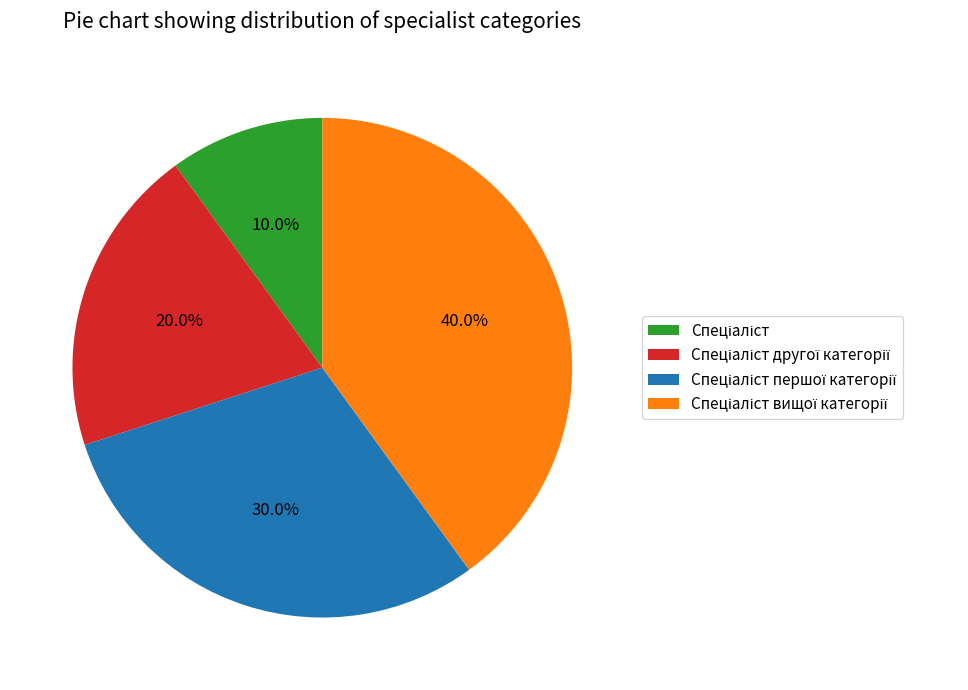

Does any single category account for the majority?

No